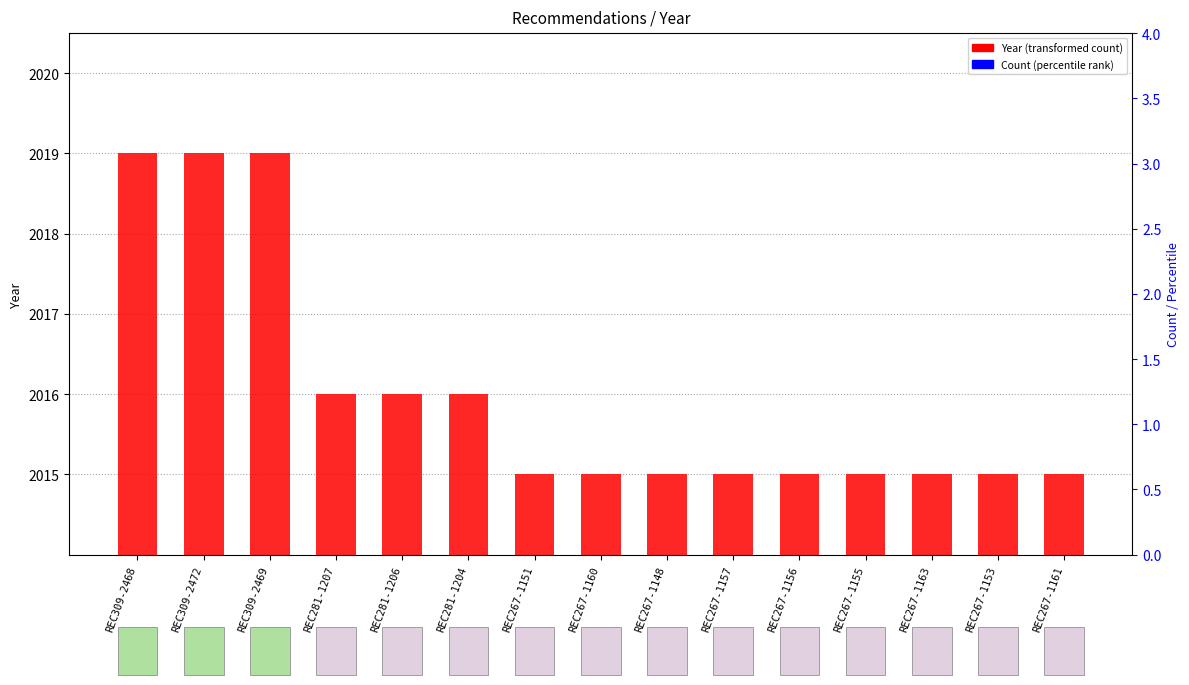

List the labels in order of Count (scaled) value, smallest first.

REC309-2468, REC309-2472, REC309-2469, REC281-1207, REC281-1206, REC281-1204, REC267-1151, REC267-1160, REC267-1148, REC267-1157, REC267-1156, REC267-1155, REC267-1163, REC267-1153, REC267-1161